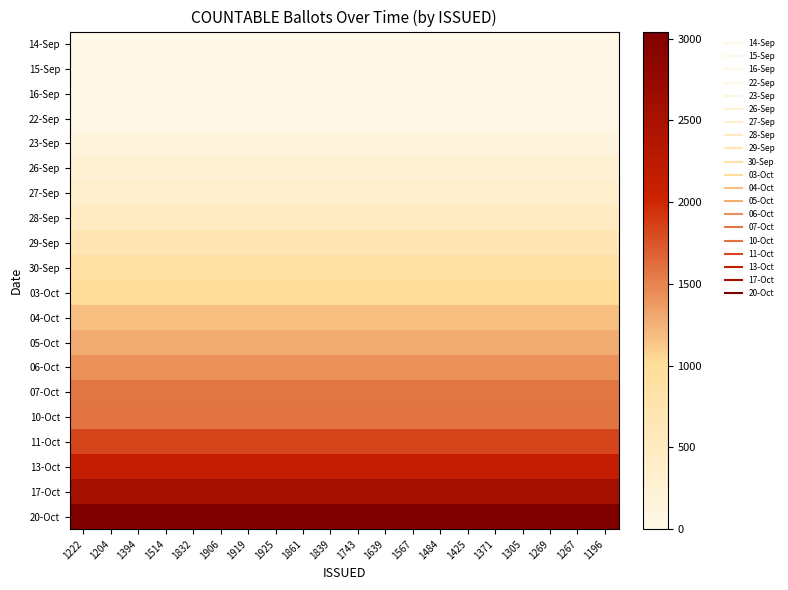

Count the number of categories in the chart.

20